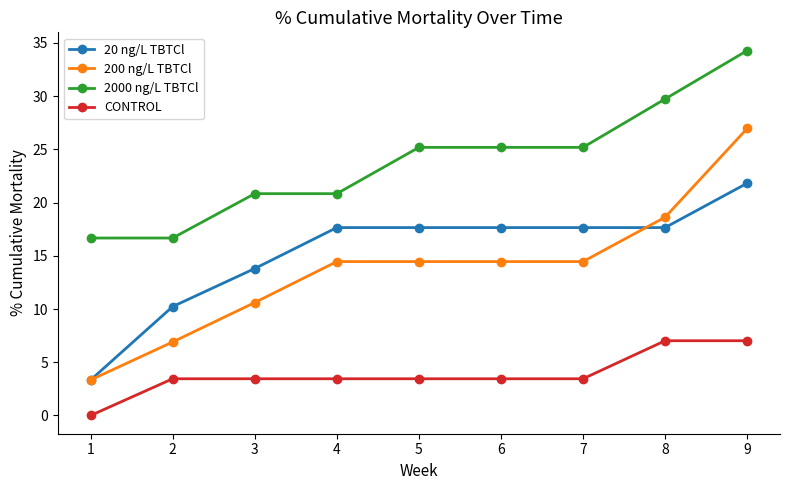

Does the chart display data point markers on the line(s)?

Yes